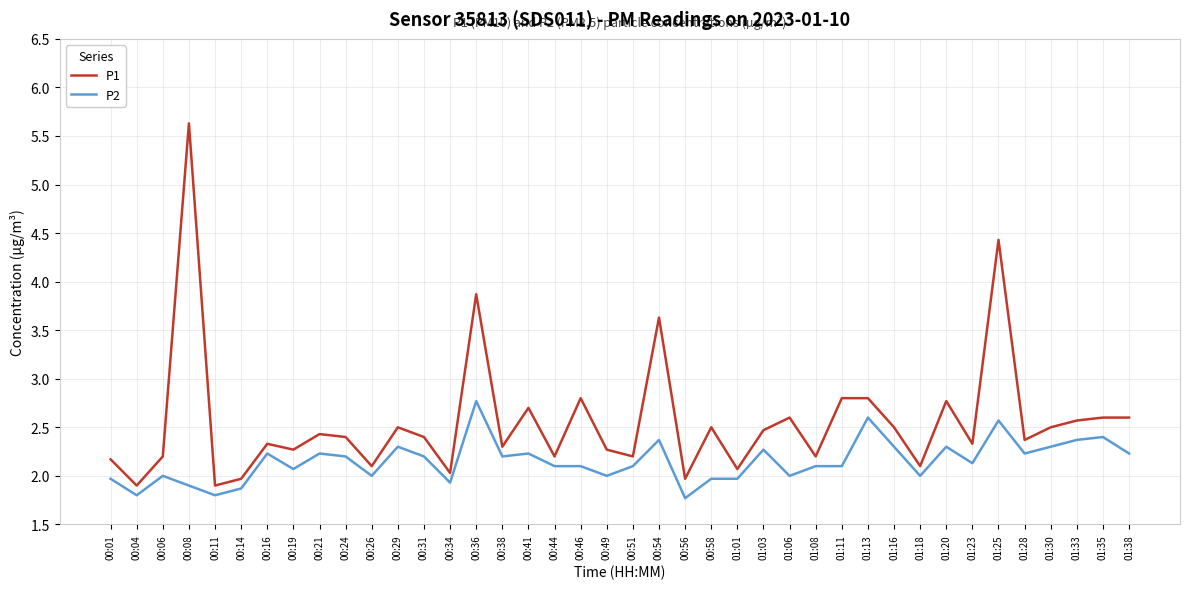

Is it true that P1 equals 2.3 at 00:16?

True